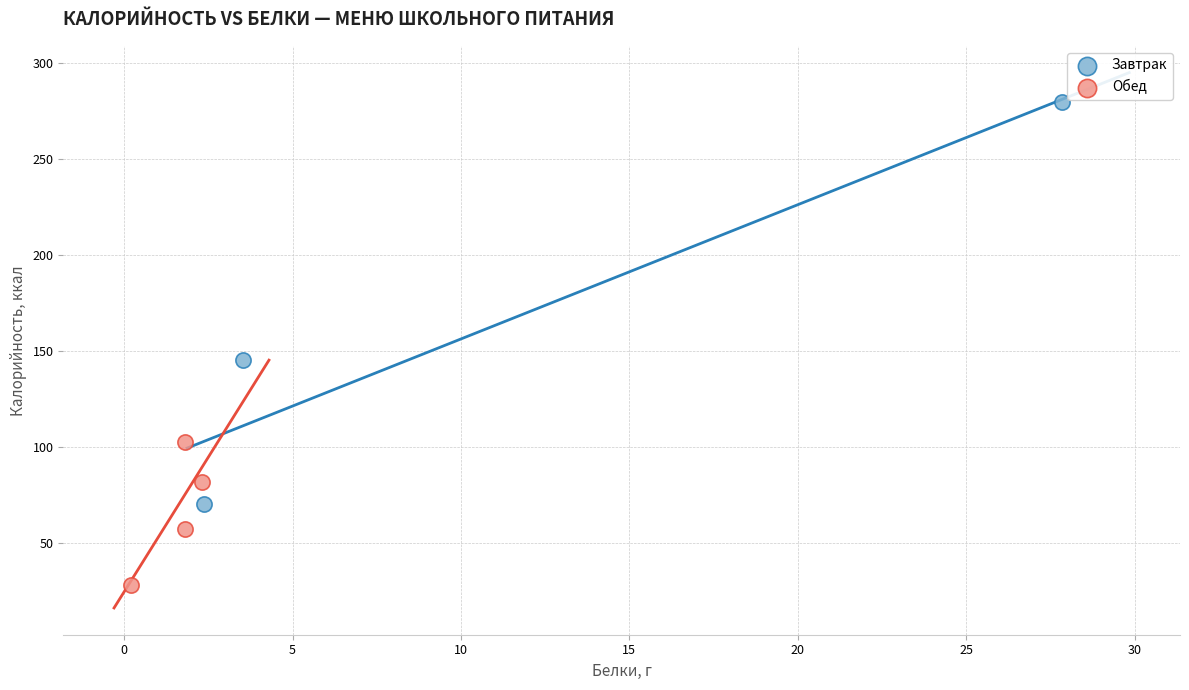

Which series has the widest spread of Y values?

Завтрак